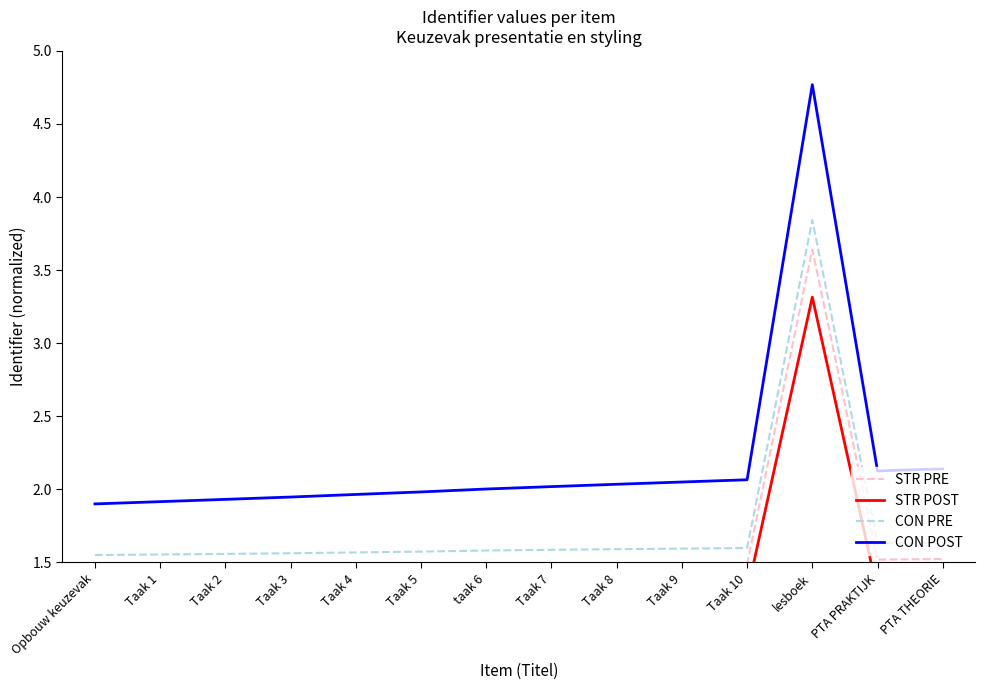

At which category does CON POST reach its first local peak?

lesboek